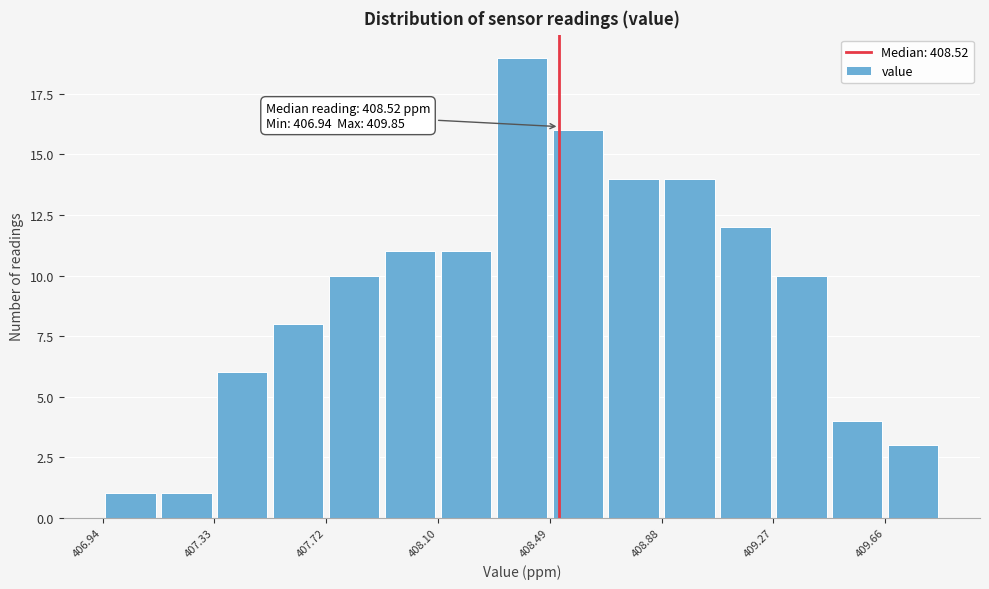

Around what value on the x-axis is the tallest bar? Give the approximate position of its centre, as read against the axis.

408.40